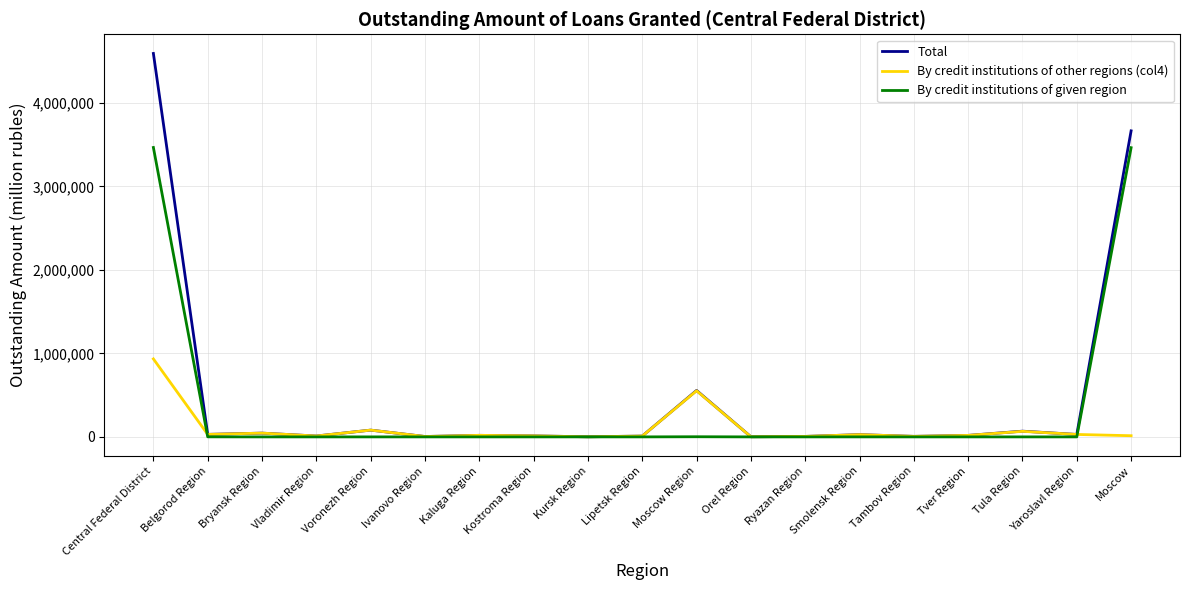

What is the total value across all series at Central Federal District?

8992118